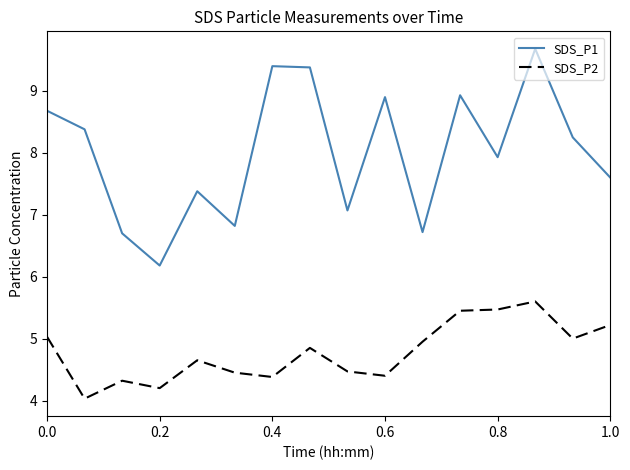

In SDS_P2, how many points are higher than both neighbors (excluding endpoints)?

4